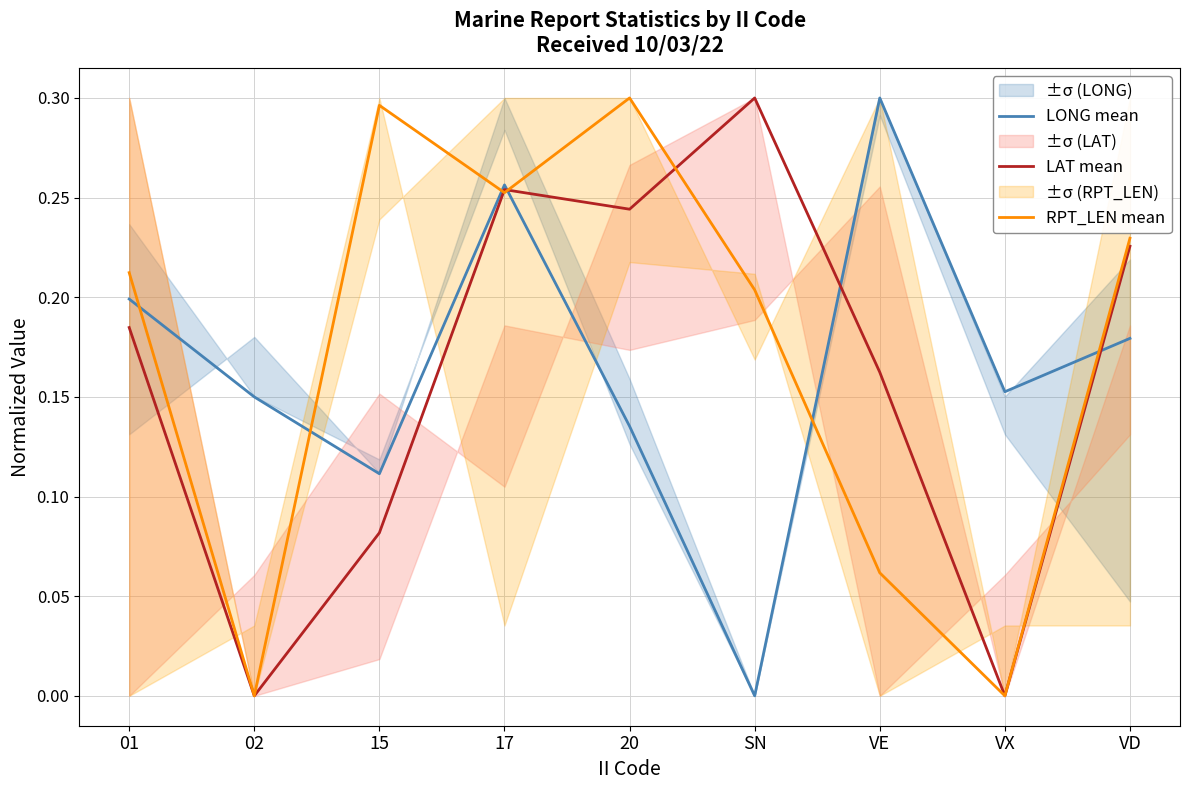

True or false: LAT mean and RPT_LEN mean intersect in this chart.

True